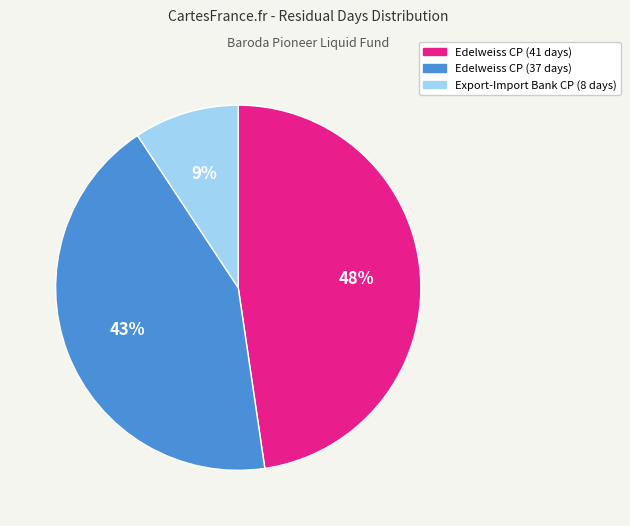

What is the smallest slice in the pie chart?

Export-Import Bank CP (8 days)